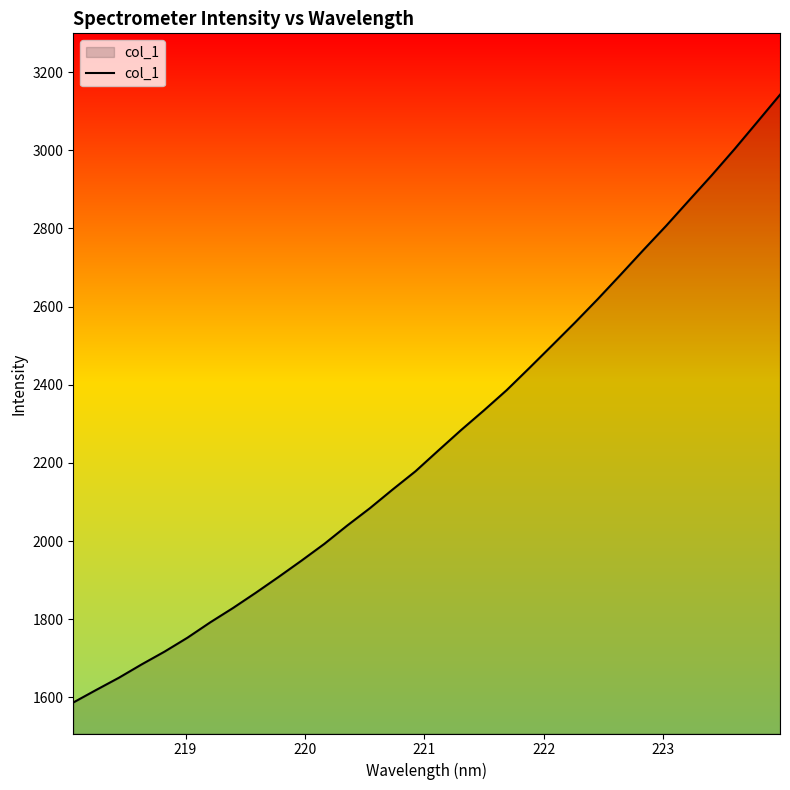

What is the difference between the maximum and minimum values?

1555.6